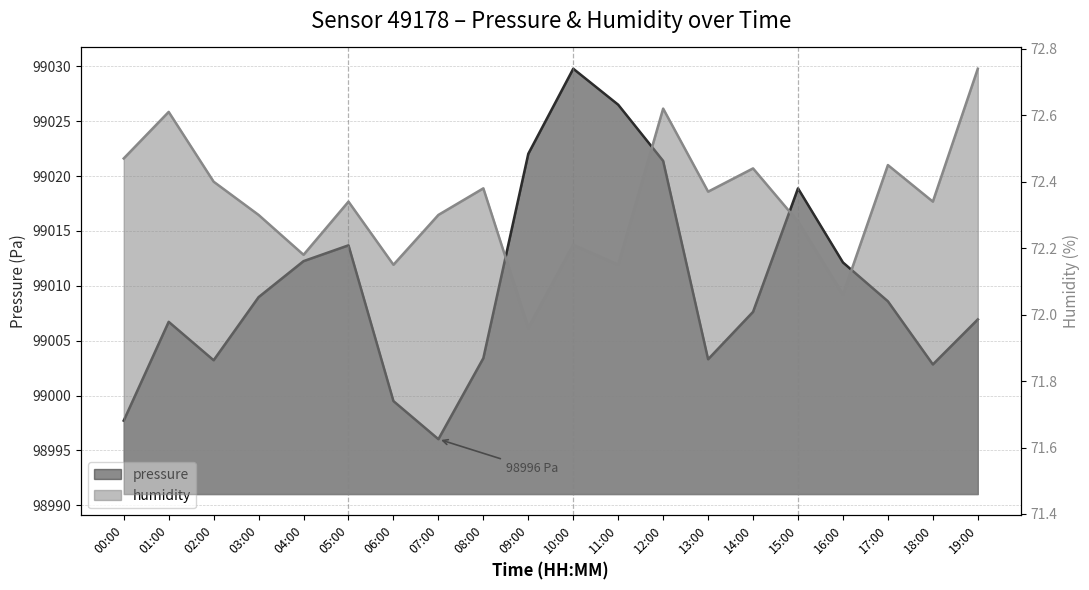

What is the average value of the humidity series?

72.3